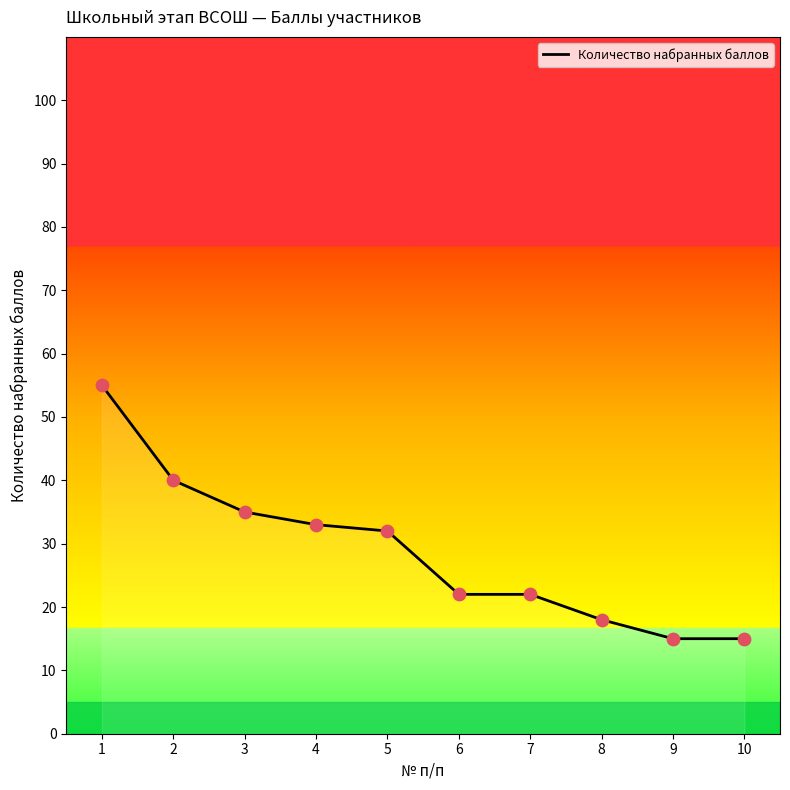

What is the change in value from 1 to 10?

-40